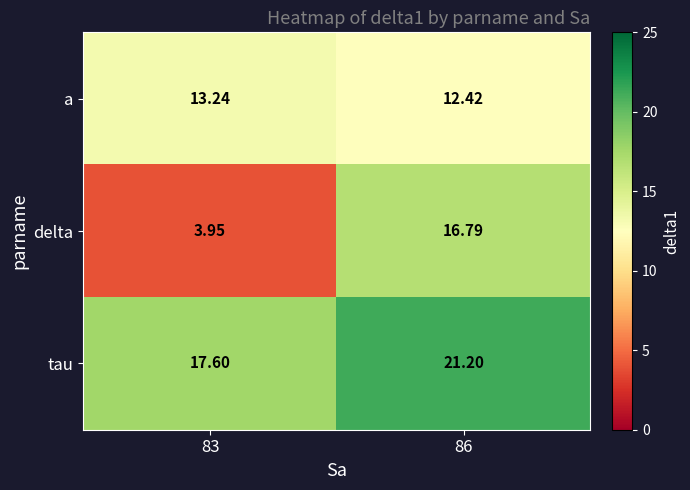

Rank the series by their average value, from lowest to highest.

delta, a, tau